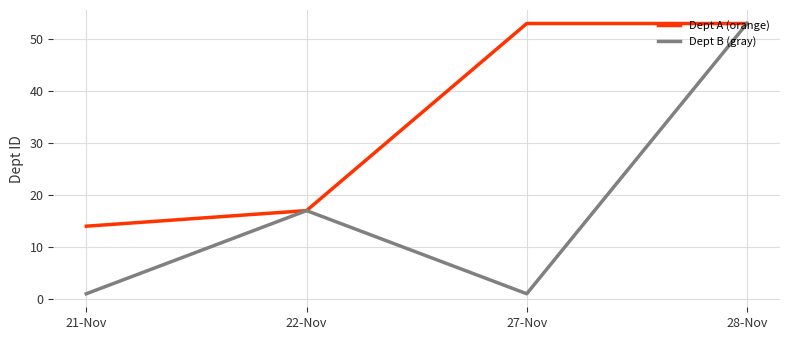

Reading right to left, extract all data points from this chart.

Dept A (orange): 28-Nov=53	27-Nov=53	22-Nov=17	21-Nov=14
Dept B (gray): 28-Nov=53	27-Nov=1	22-Nov=17	21-Nov=1